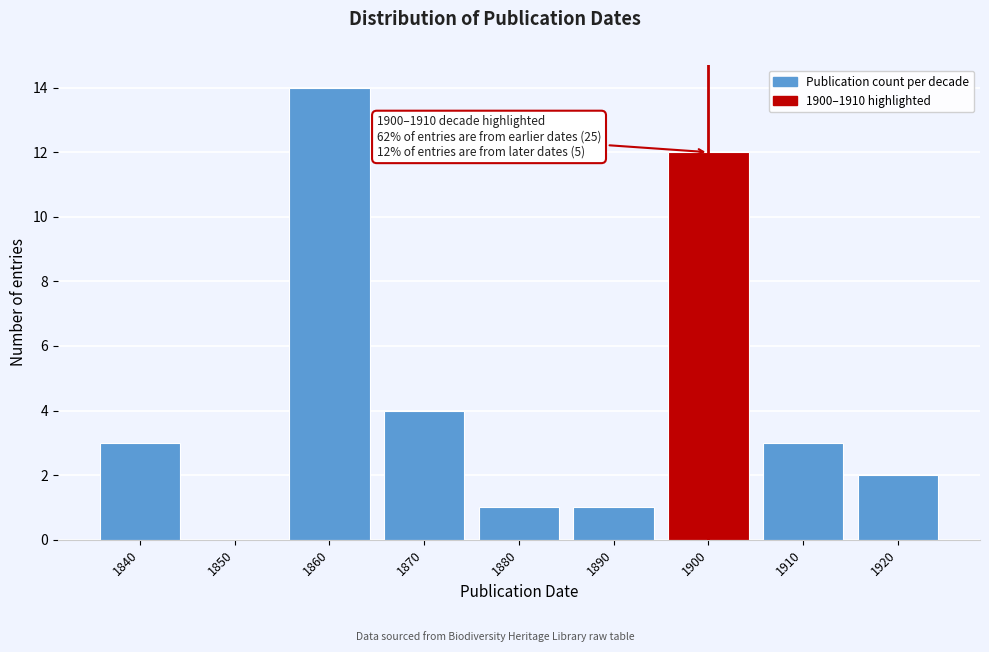

Reading left to right, what are all the values shown in this chart?

1840=3	1850=0	1860=14	1870=4	1880=1	1890=1	1900=12	1910=3	1920=2